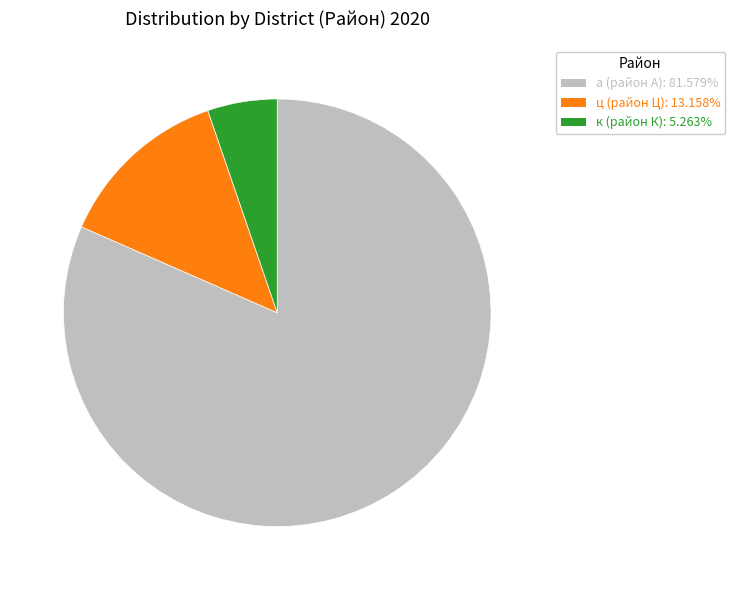

Is there any slice that represents more than half of the pie?

Yes